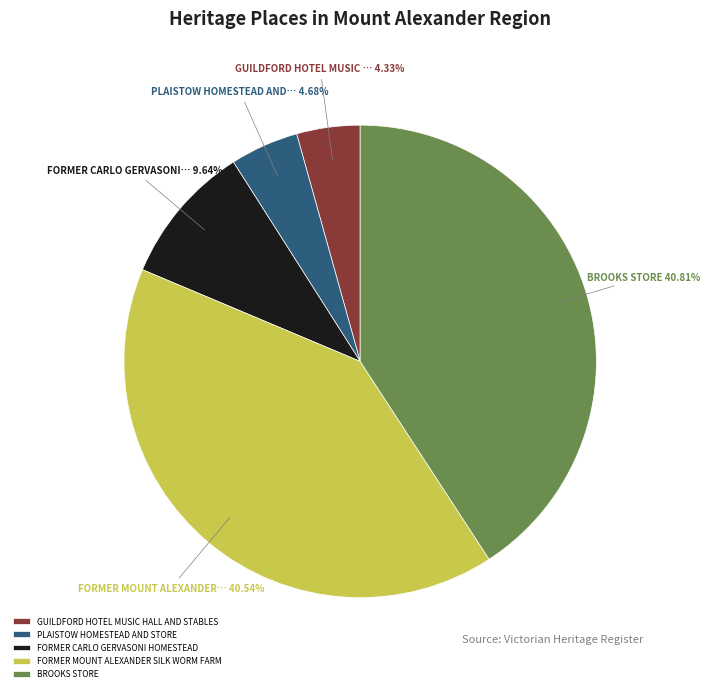

What percentage is NOT represented by BROOKS STORE?

59.2%